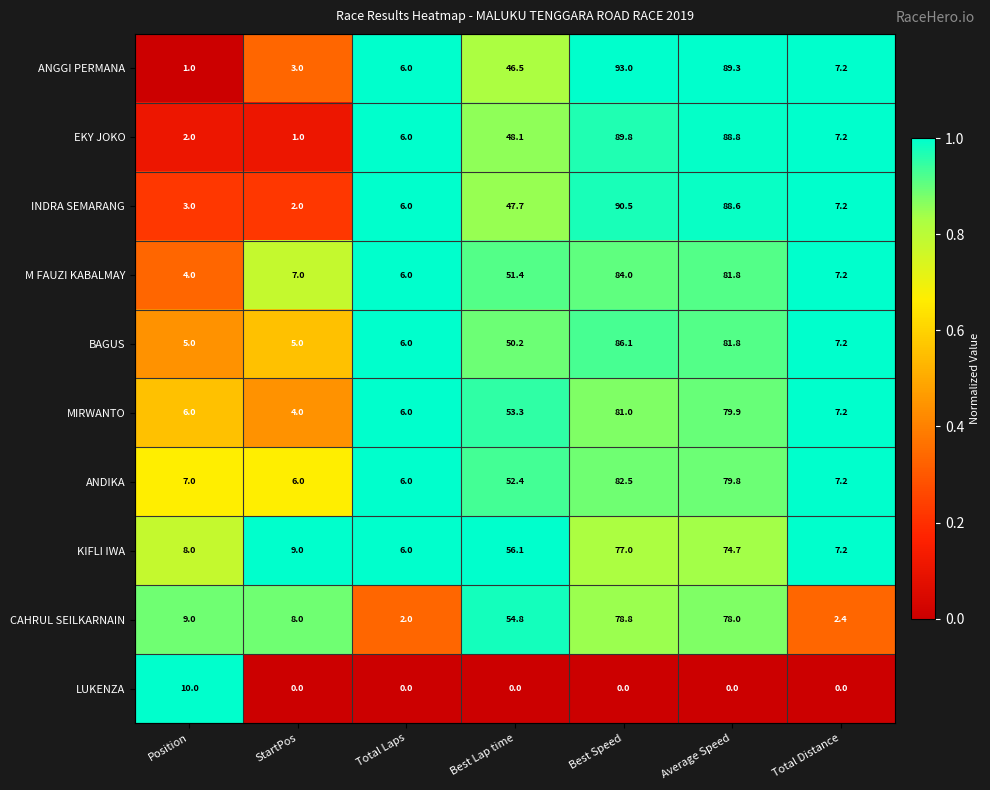

What is the total value across all series at Total Laps?

50.0